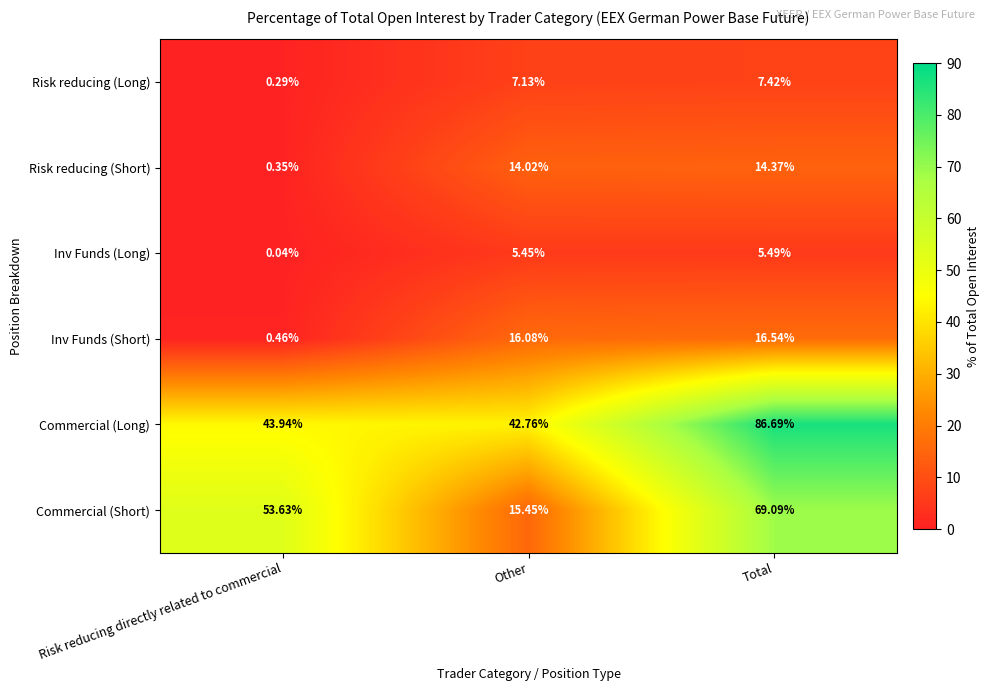

Which label corresponds to the smallest value in the chart?

Risk reducing directly related to commercial